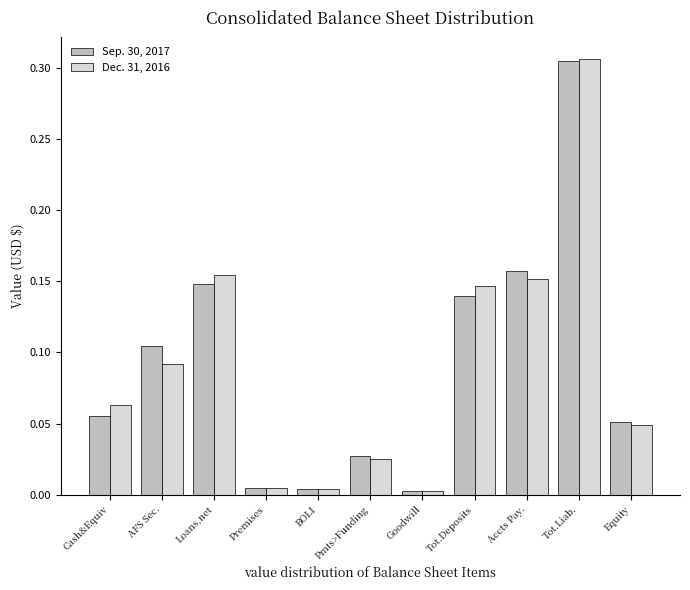

True or false: Dec. 31, 2016 has a value of 0.0 at Goodwill.

True